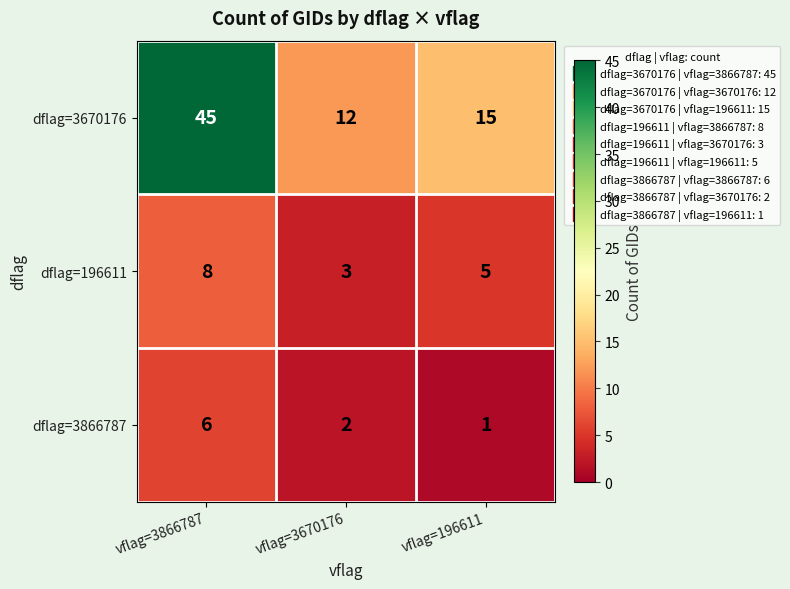

Reading left to right, transcribe all the data shown in this chart.

dflag=3670176: vflag=3866787=45	vflag=3670176=12	vflag=196611=15
dflag=196611: vflag=3866787=8	vflag=3670176=3	vflag=196611=5
dflag=3866787: vflag=3866787=6	vflag=3670176=2	vflag=196611=1